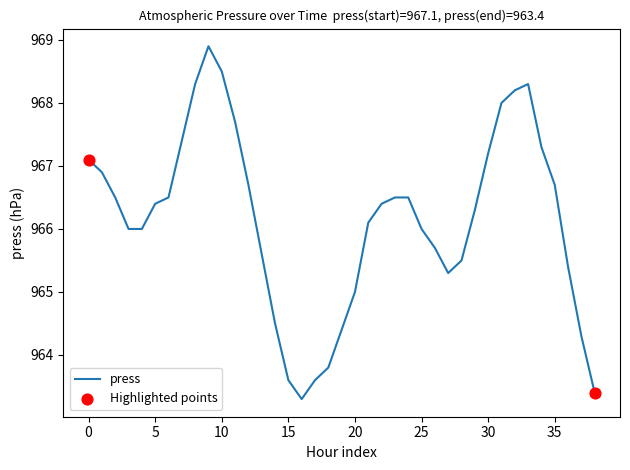

What is the difference between the maximum and minimum values?

5.6